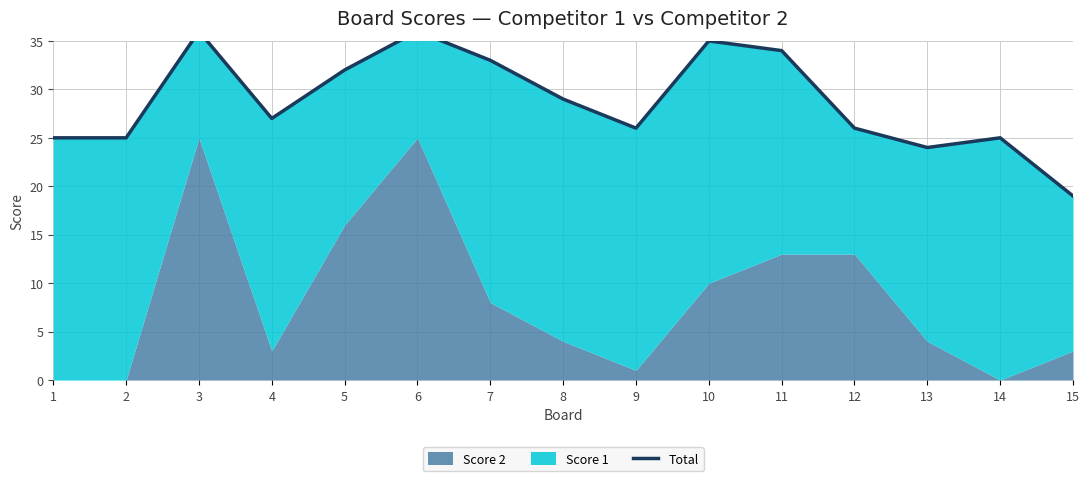

Where is the first local minimum?

4